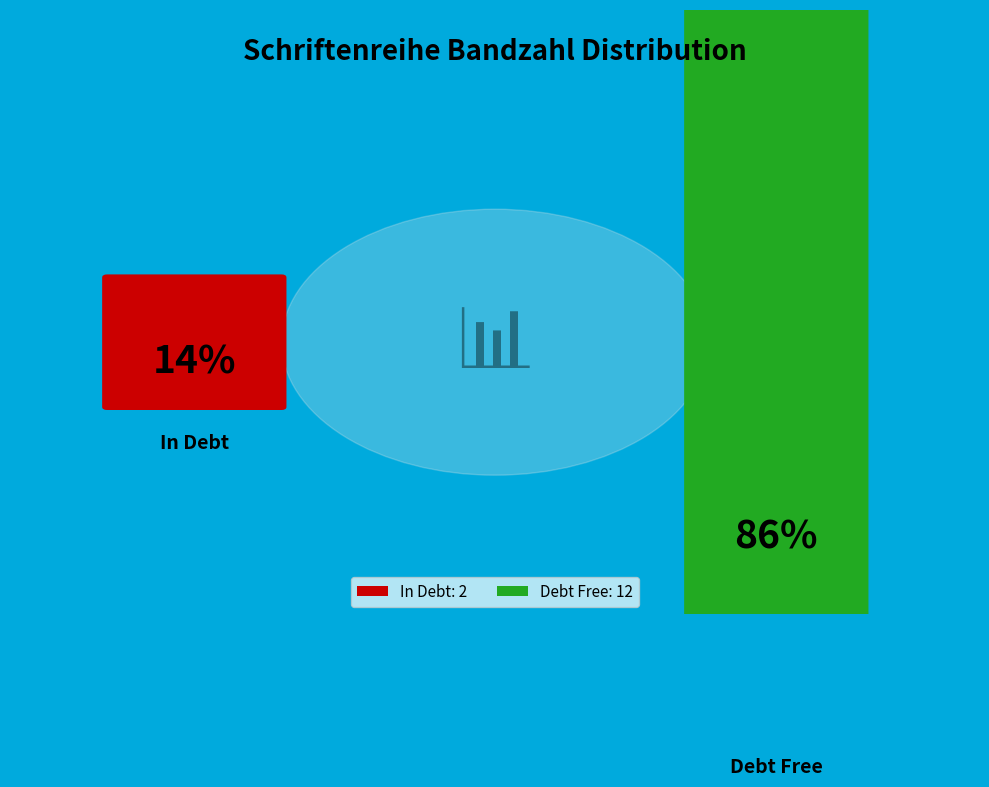

Does any single category account for the majority?

Yes